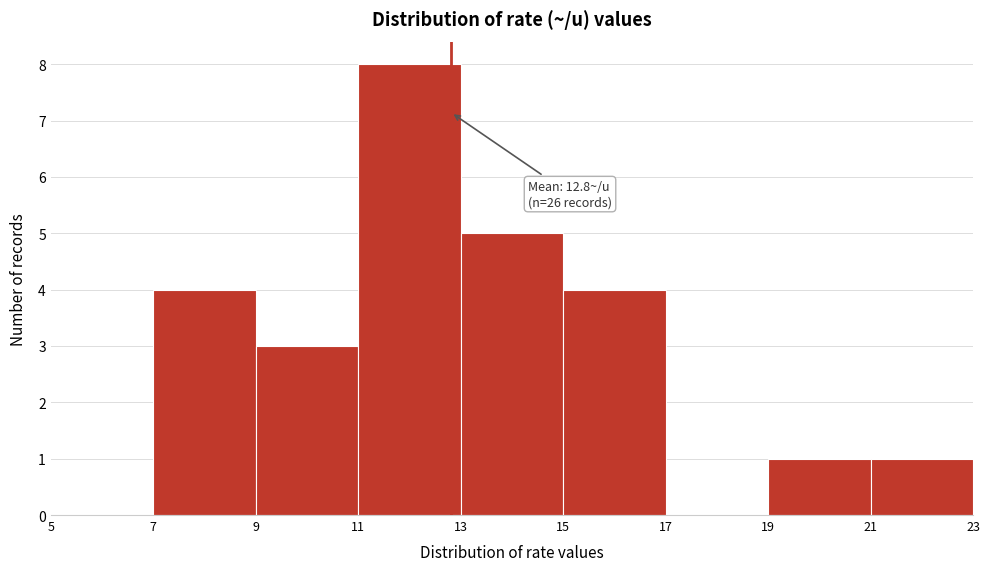

Over which range of the x-axis is the bar tallest?

11 to 13